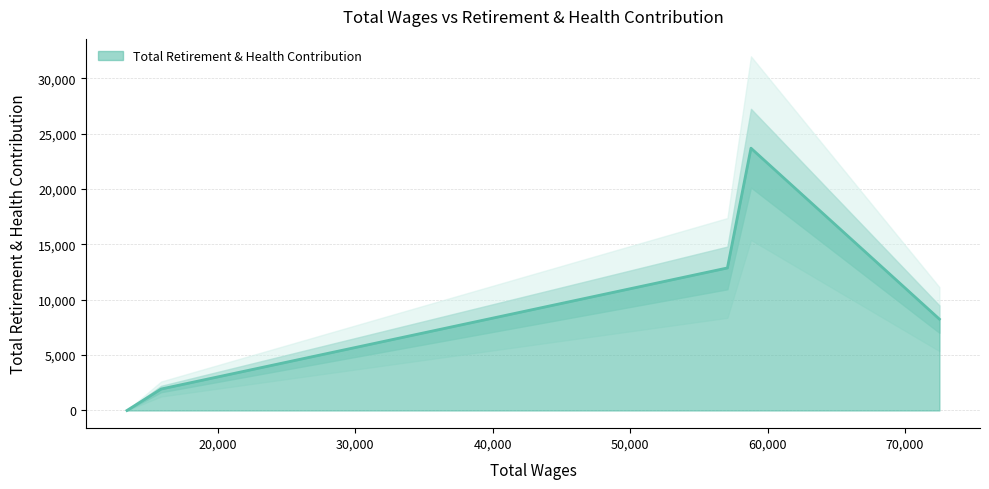

Does the chart have visible grid lines?

Yes